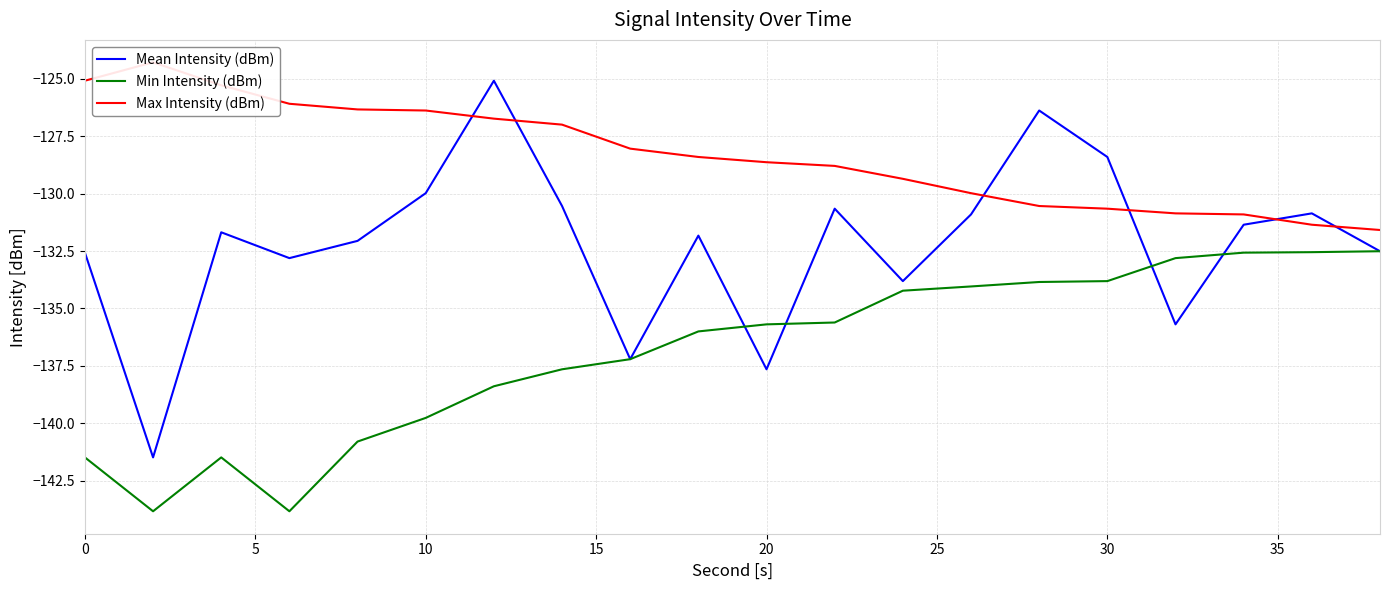

Does the chart display data point markers on the line(s)?

No